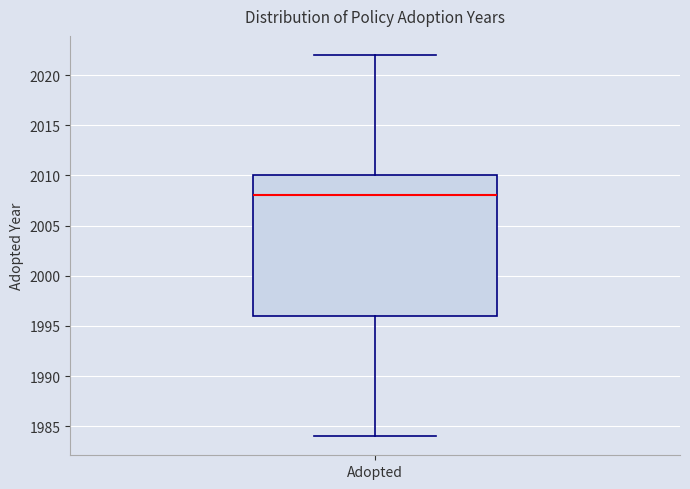

Where does the median line of the box for Adopted sit on the y-axis? The values are not printed on the chart, so give them approximately, as read against the axis.

2008